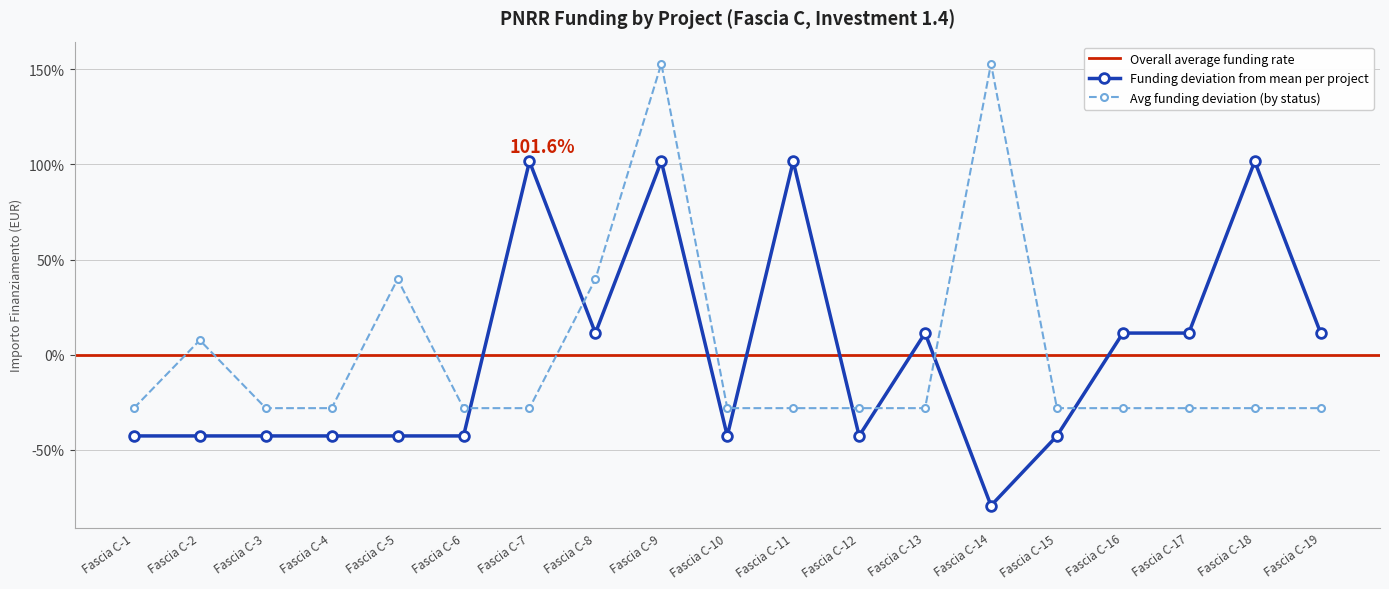

The value of Funding deviation from mean per project at Fascia C-11 is 60.6. True or false?

False